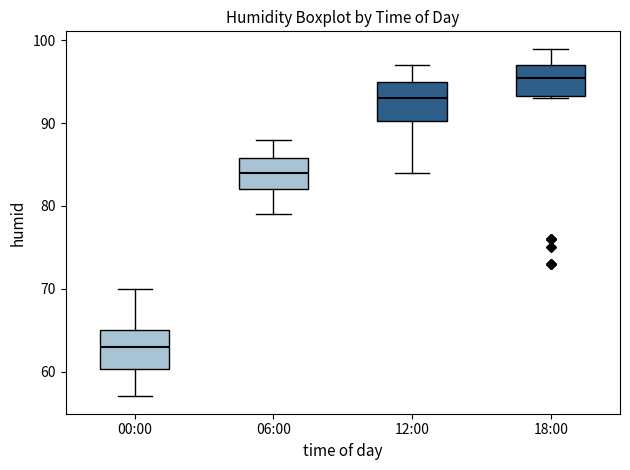

Reading left to right, transcribe this box plot: for each box, give where its median line is, the range the box spans, and where its two whiskers end, as read against the y-axis. The values are not printed on the chart, so give them approximately, as read against the axis.

00:00: median 63, box 60 to 65, whiskers 57 to 70
06:00: median 84, box 82 to 86, whiskers 79 to 88
12:00: median 93, box 90 to 95, whiskers 84 to 97
18:00: median 96, box 93 to 97, whiskers 93 to 99